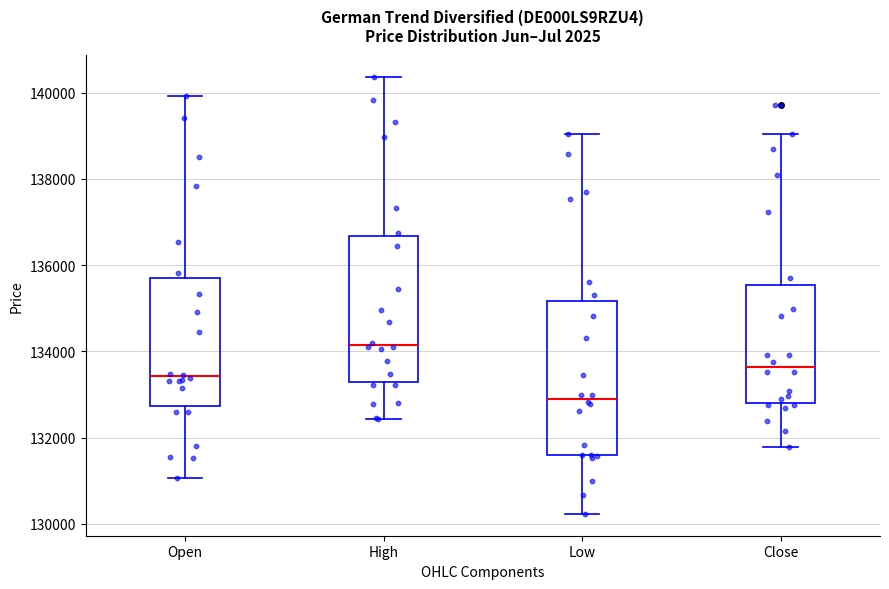

Where is the lower edge of the box for Close on the y-axis? The values are not printed on the chart, so give them approximately, as read against the axis.

132800